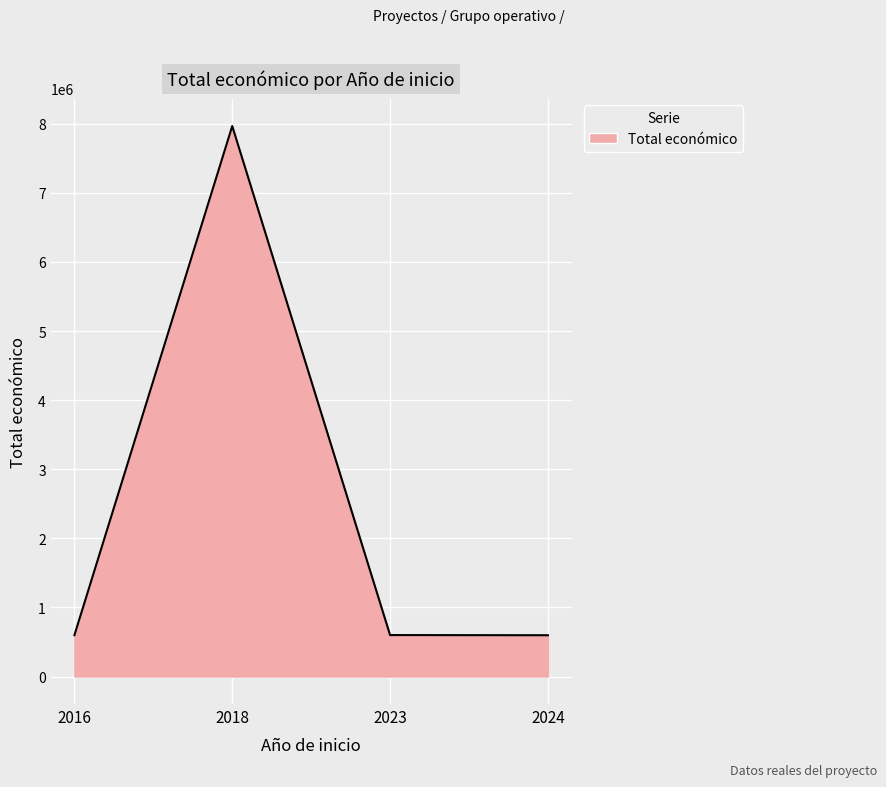

Is it true that the value at 2018 is 2262196?

False